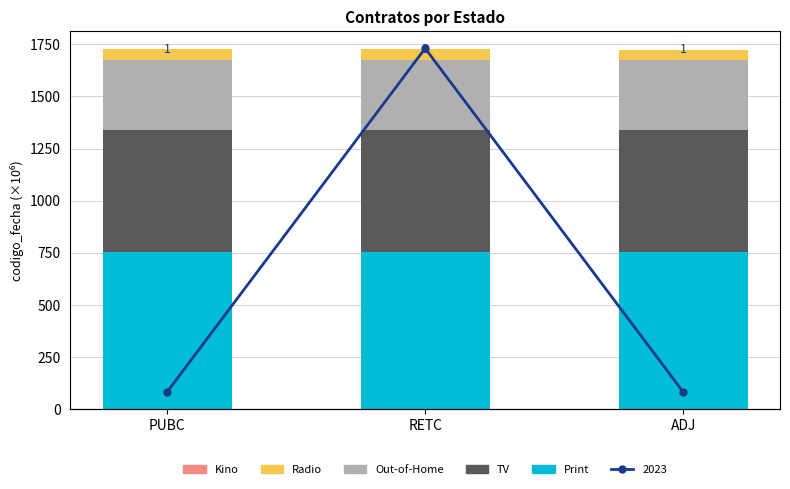

At how many categories does at least one series exceed 271?

3